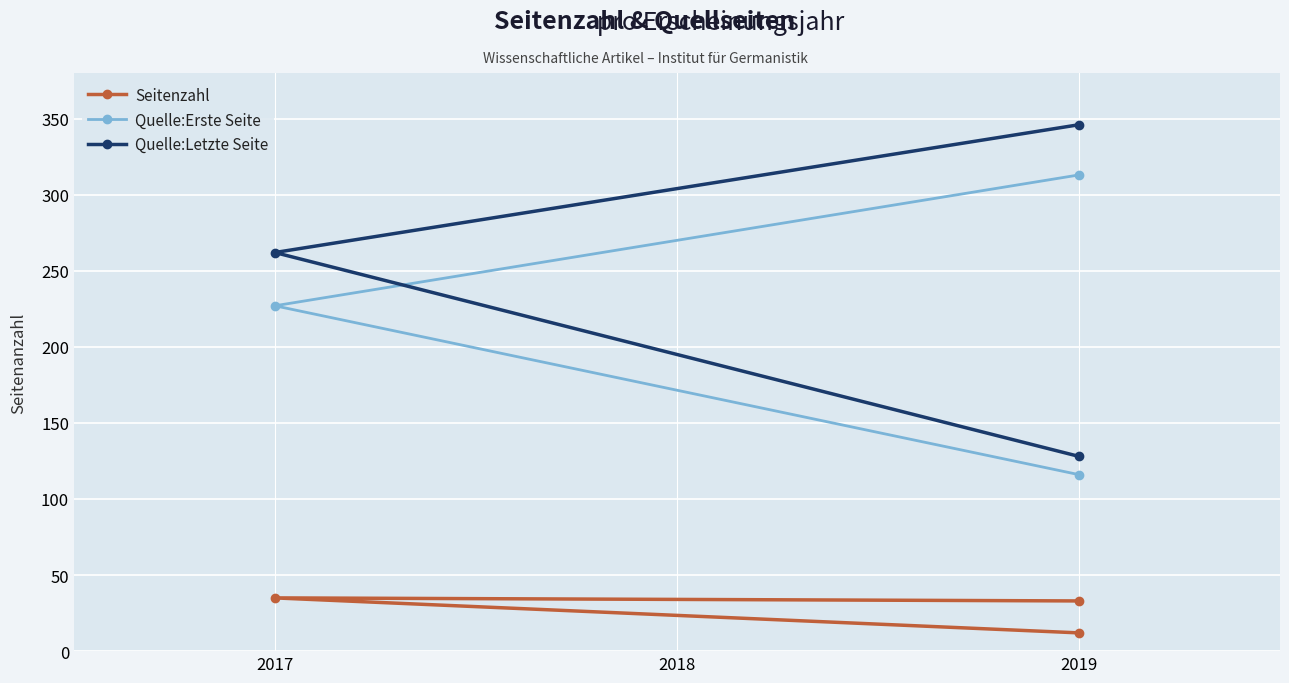

At which category is the sum across all series the highest?

2019